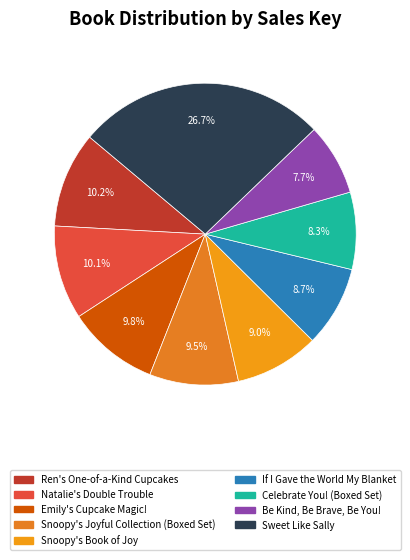

Rank the categories by value from lowest to highest.

Be Kind, Be Brave, Be You!, Celebrate You! (Boxed Set), If I Gave the World My Blanket, Snoopy's Book of Joy, Snoopy's Joyful Collection (Boxed Set), Emily's Cupcake Magic!, Natalie's Double Trouble, Ren's One-of-a-Kind Cupcakes, Sweet Like Sally